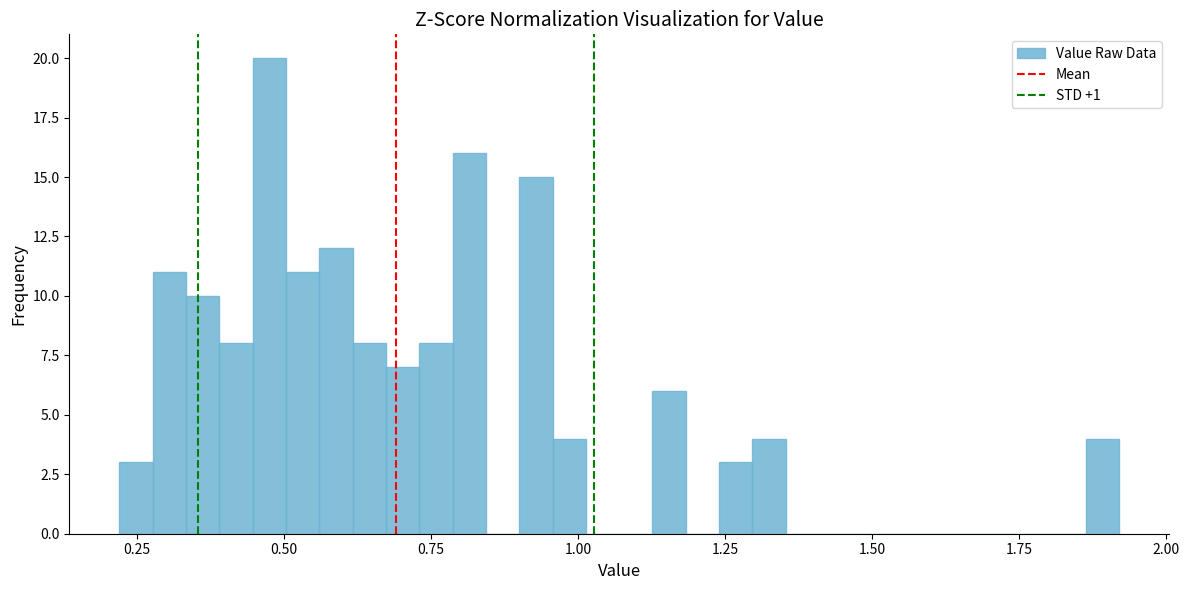

Around what value on the x-axis is the tallest bar? Give the approximate position of its centre, as read against the axis.

0.50